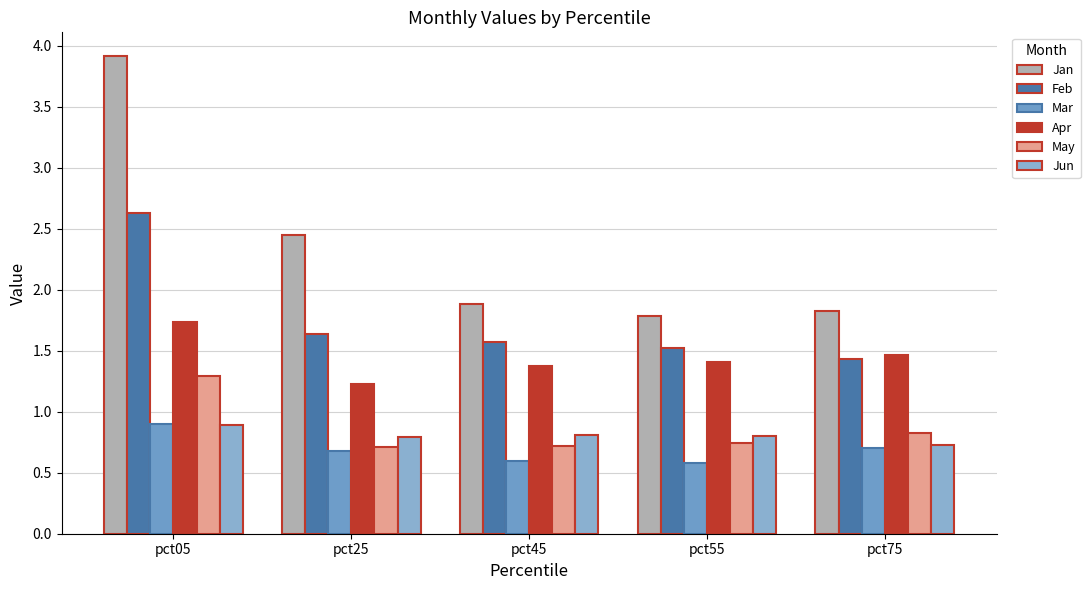

Which series has the largest total across all categories?

Jan